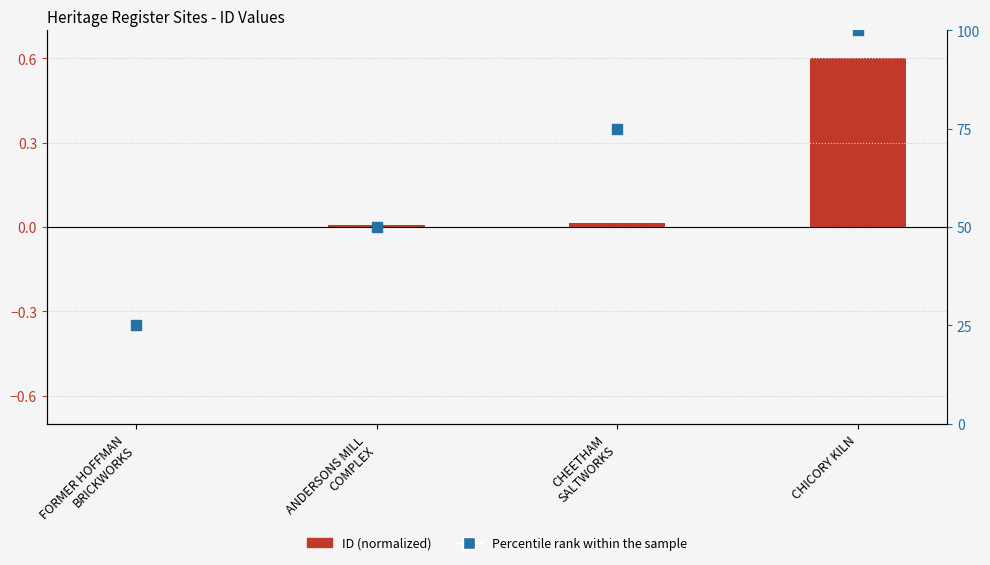

What is the total value across all series at CHEETHAM
SALTWORKS?

75.0